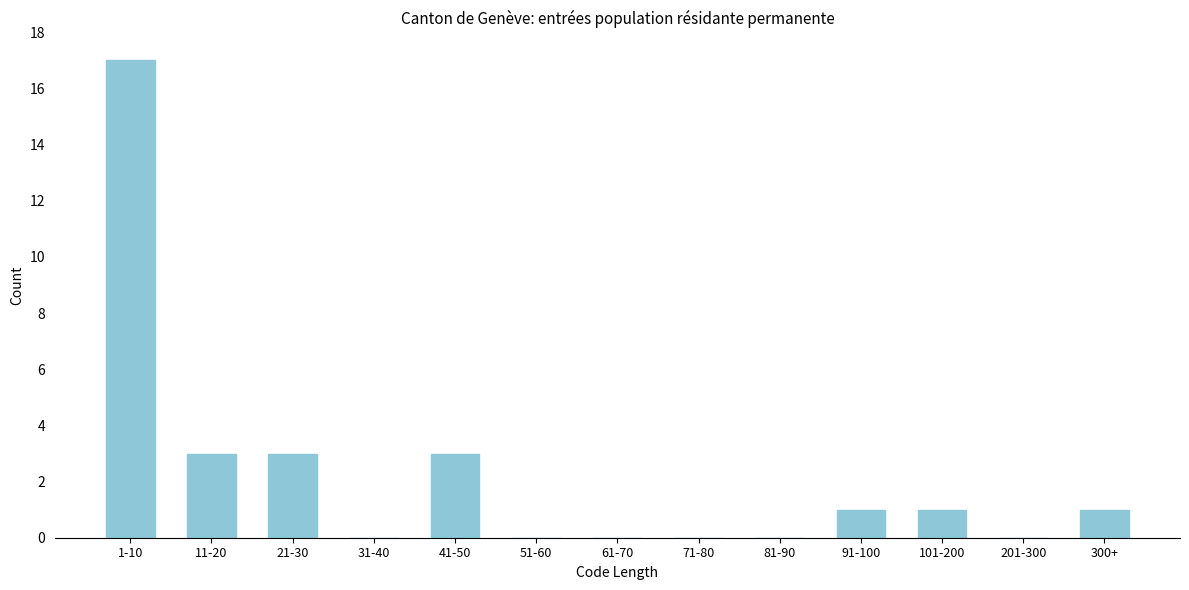

Reading left to right, what are all the values shown in this chart?

1-10=17	11-20=3	21-30=3	31-40=0	41-50=3	51-60=0	61-70=0	71-80=0	81-90=0	91-100=1	101-200=1	201-300=0	300+=1